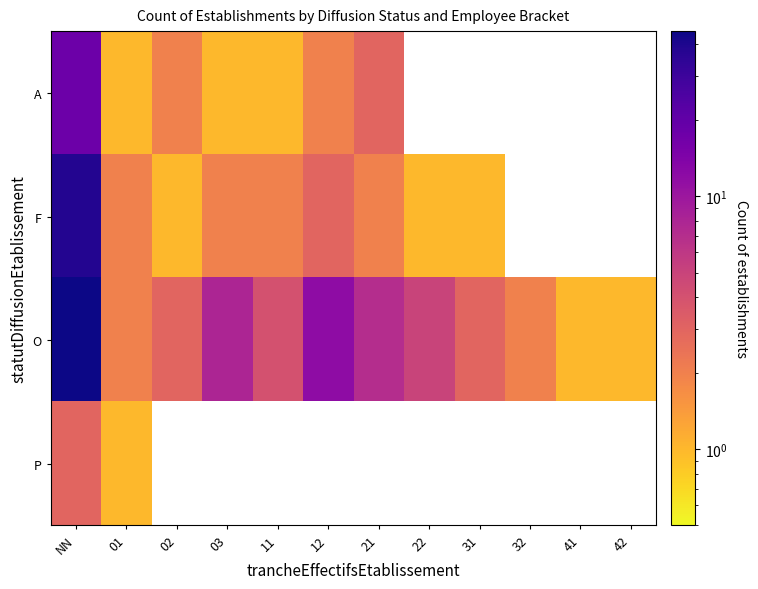

What is the difference between the maximum and minimum values in the P series?

2.0